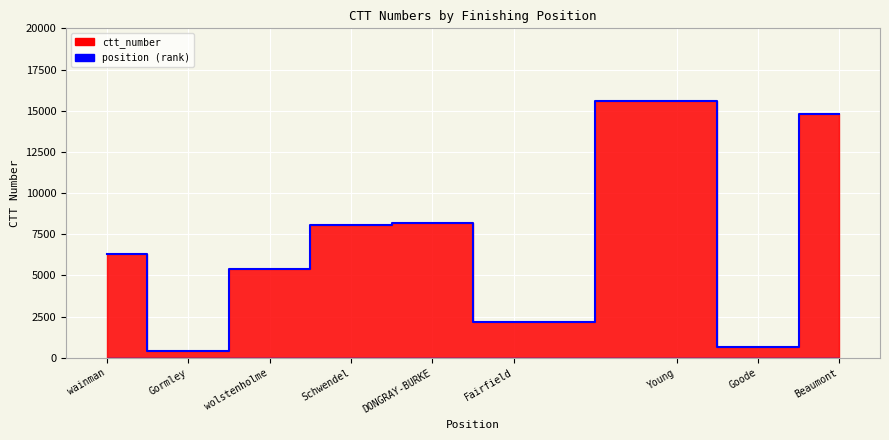

Where is the first local maximum?

DONGRAY-BURKE